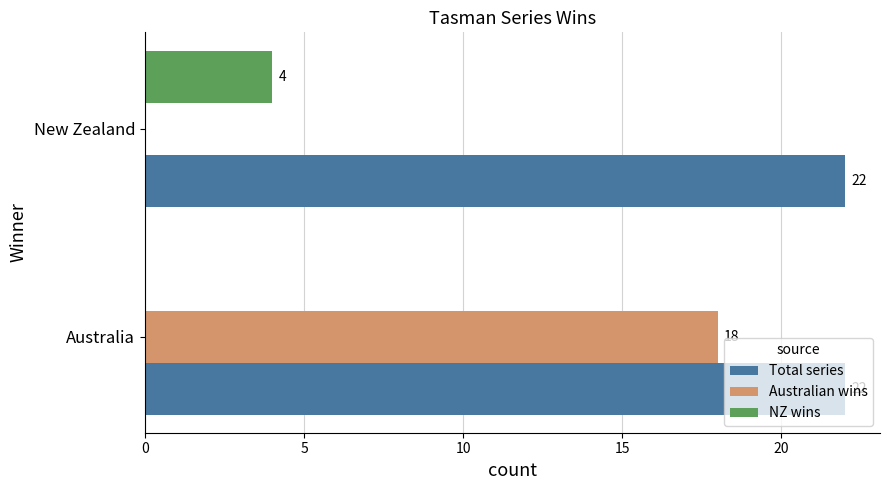

What is the average value of the Australian wins series?

9